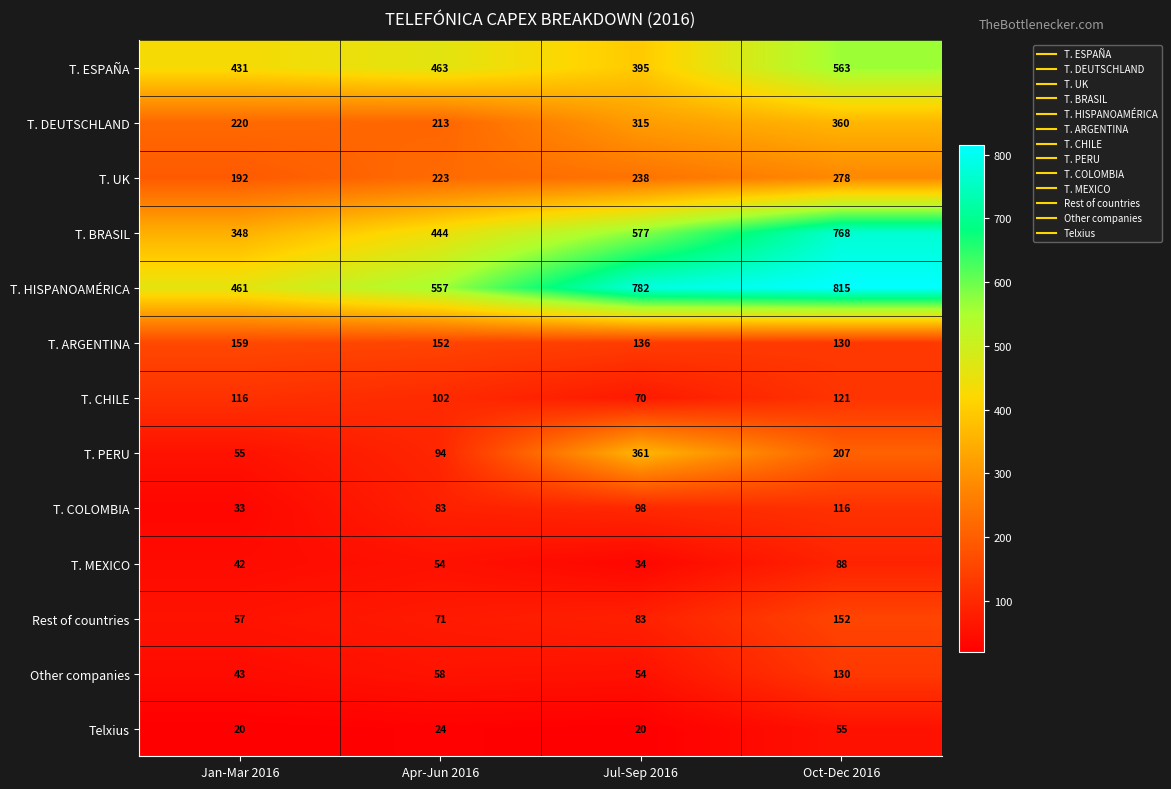

What is the sum of the T. ESPAÑA values at Oct-Dec 2016 and Jan-Mar 2016?

994